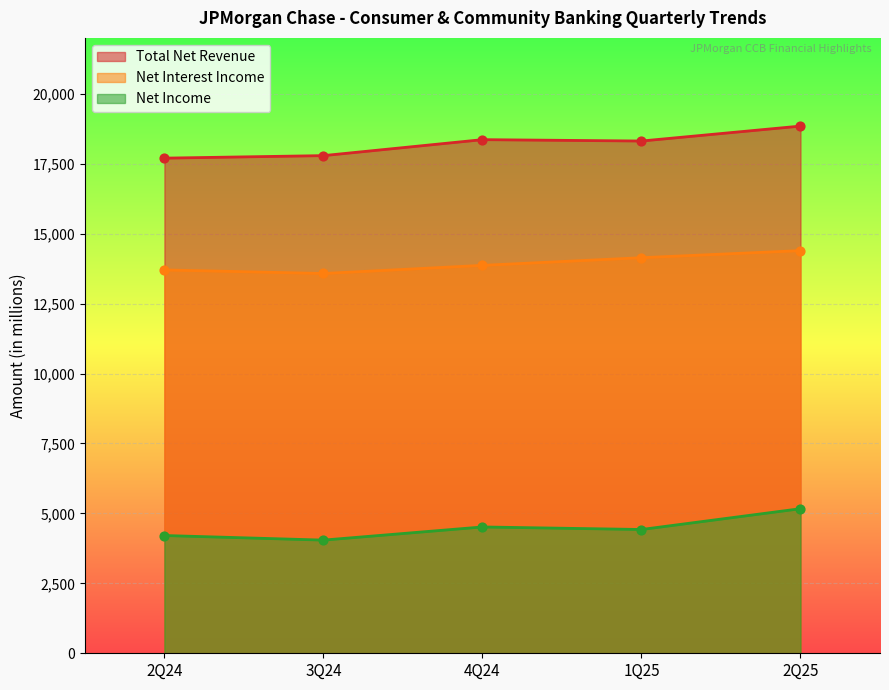

Which series has the largest total across all categories?

Total Net Revenue